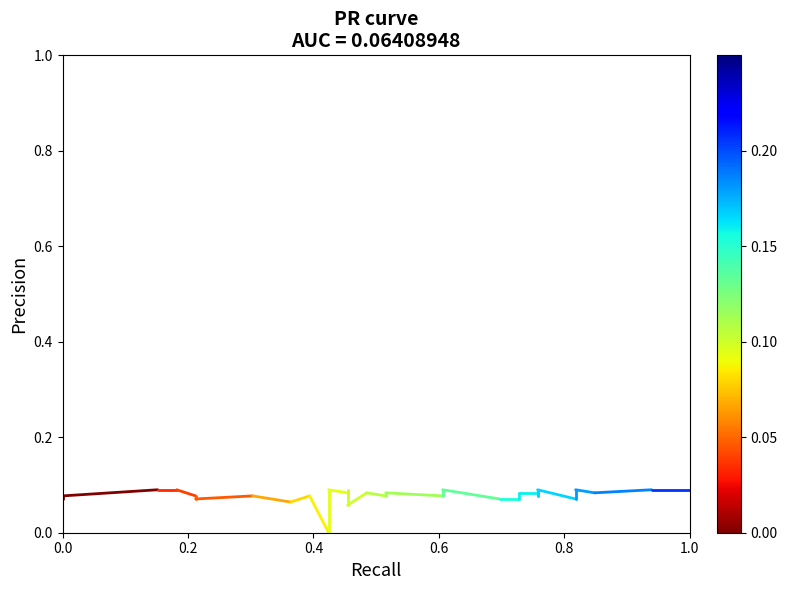

How many lines are shown in the chart?

1